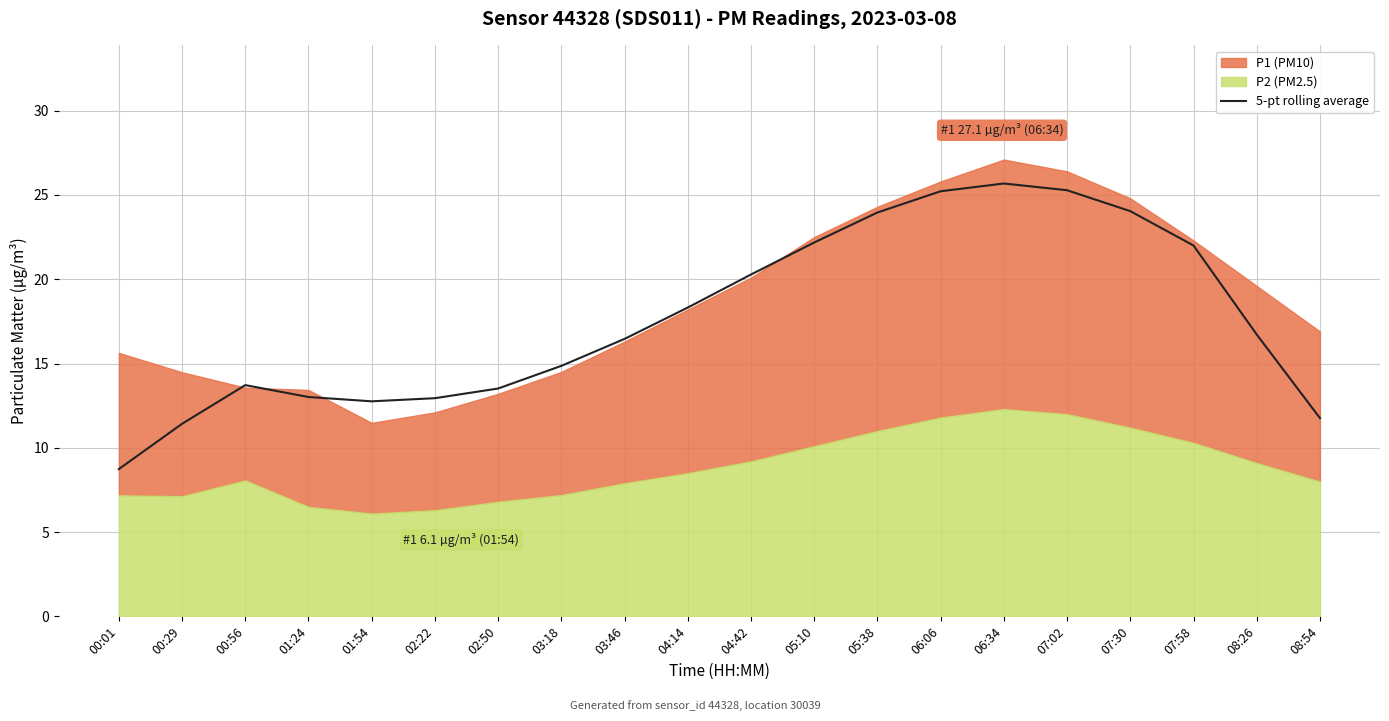

Approximately how many times larger is the value at 00:29 compared to 05:10?

0.5